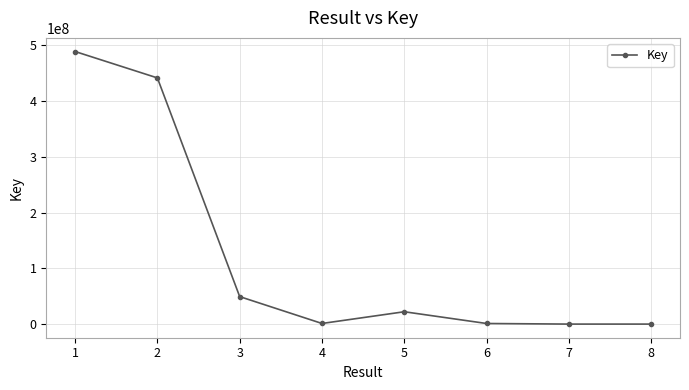

Where is the first local maximum?

5